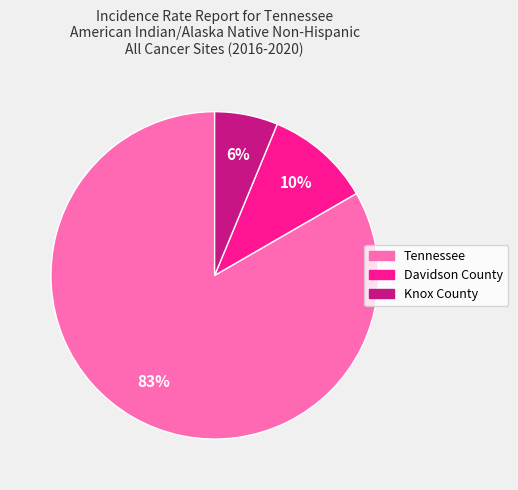

Is there a majority slice in this chart?

Yes